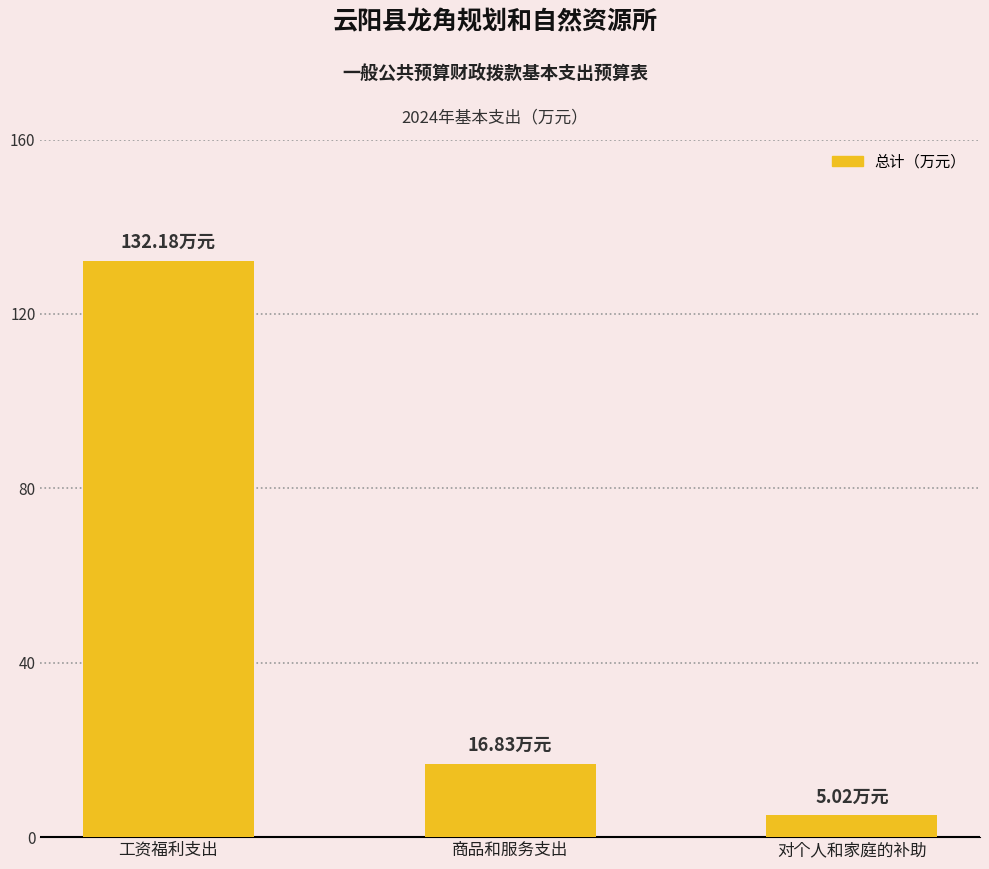

Reading left to right, extract all data points from this chart.

工资福利支出=132.2	商品和服务支出=16.8	对个人和家庭的补助=5.0